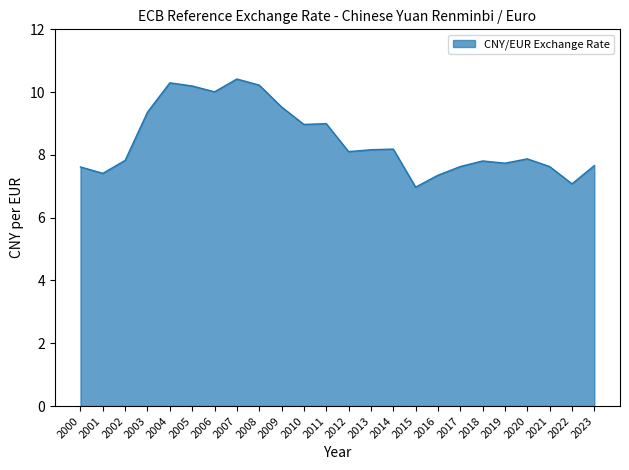

The value at 2007 is 10.4. True or false?

True